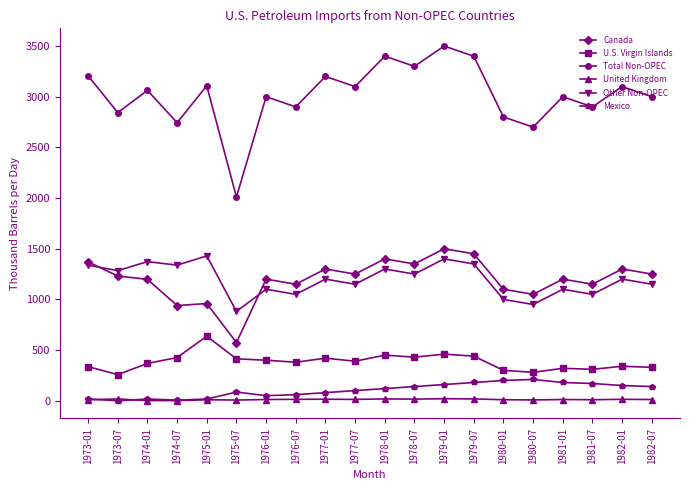

Is this an area chart (filled region under the line)?

No